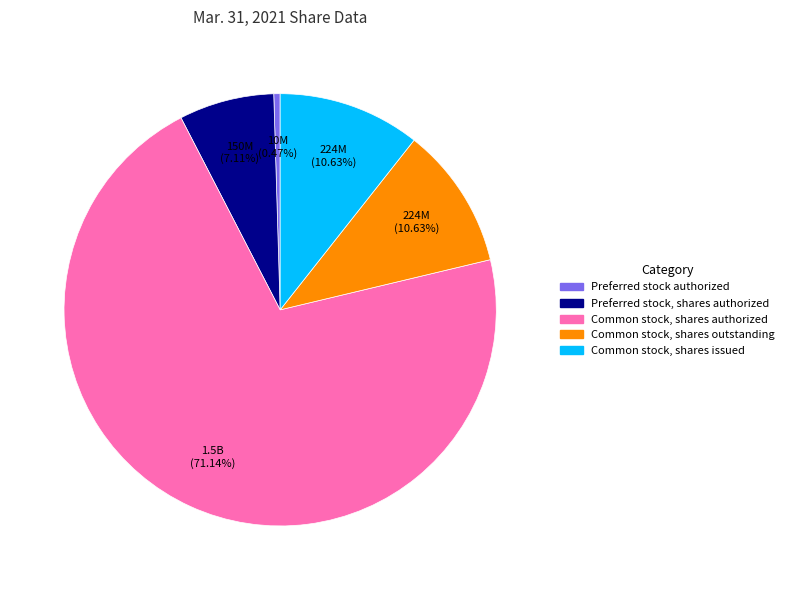

To the nearest percent, what is the combined percentage of Preferred stock authorized and Common stock, shares issued?

11%